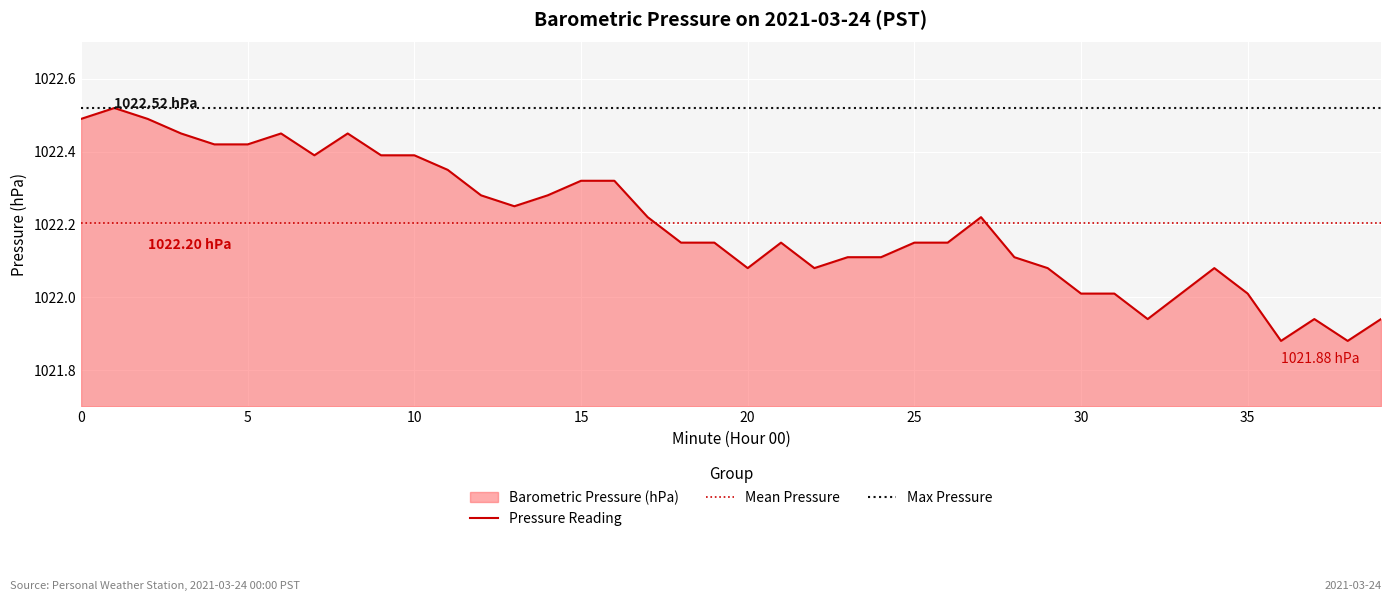

Where is the data nearest to the value 1022?

30